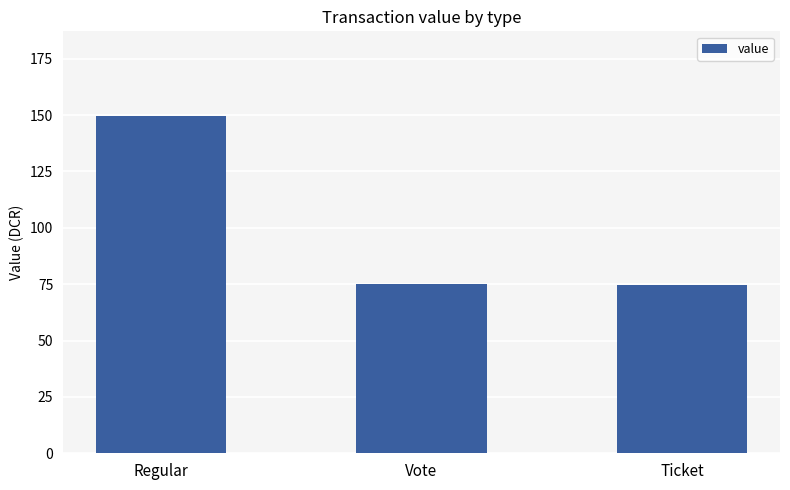

Approximately how many times larger is the value at Regular compared to Vote?

2.0